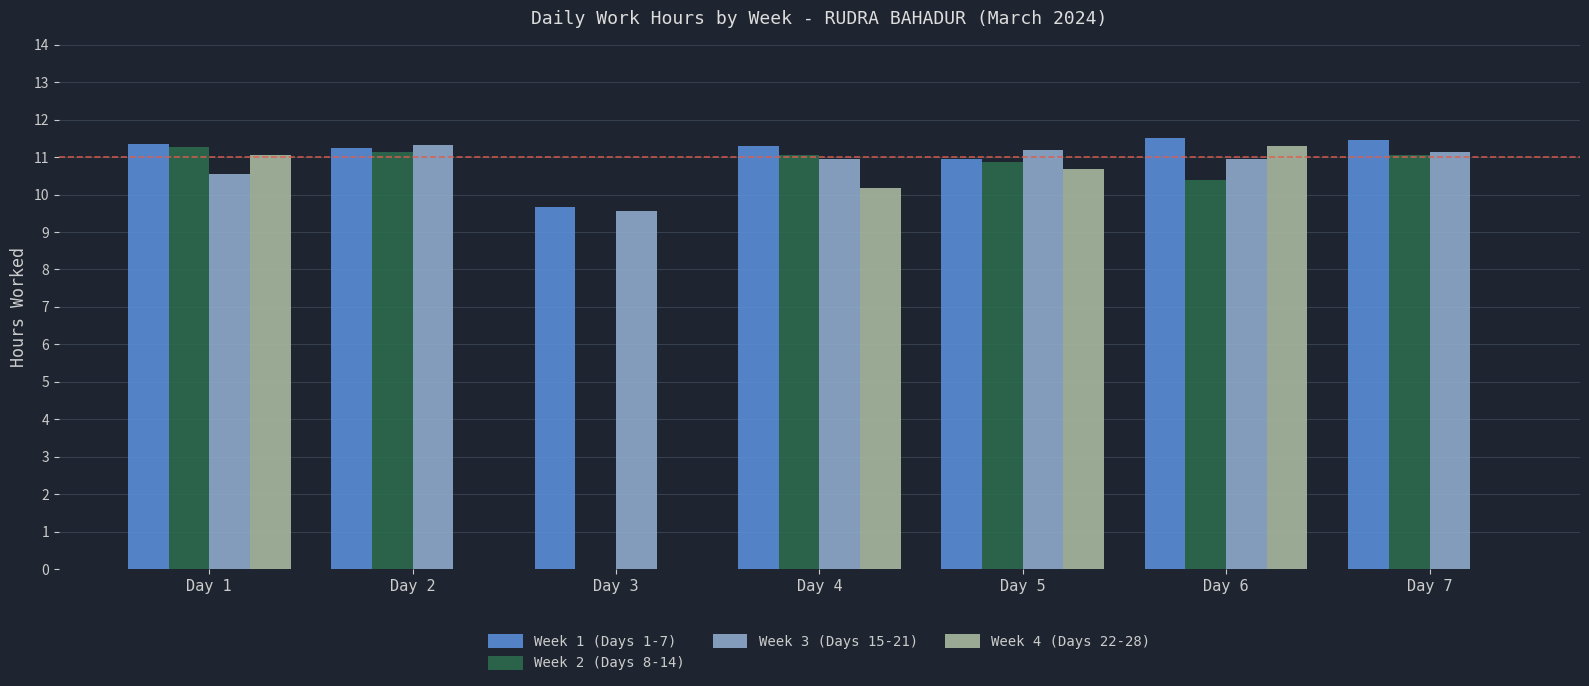

How many series are shown in this chart?

4